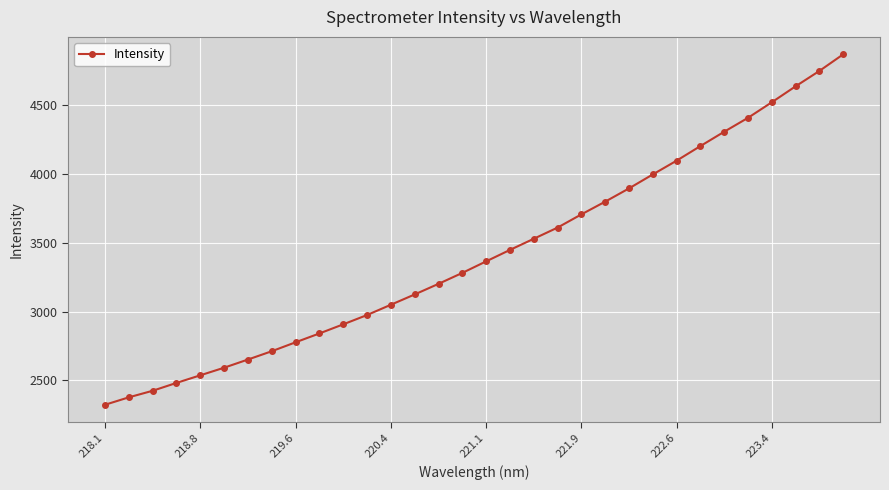

What is the difference between the maximum and minimum values?

2545.8